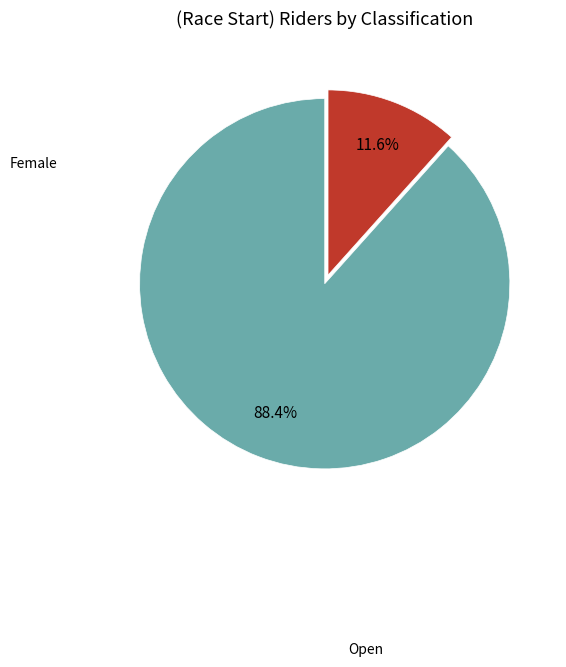

Is there any slice that represents more than half of the pie?

Yes